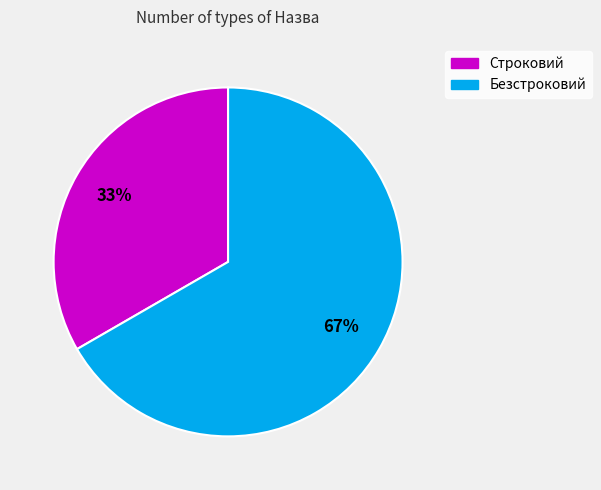

Which has a higher value, Безстроковий or Строковий?

Безстроковий